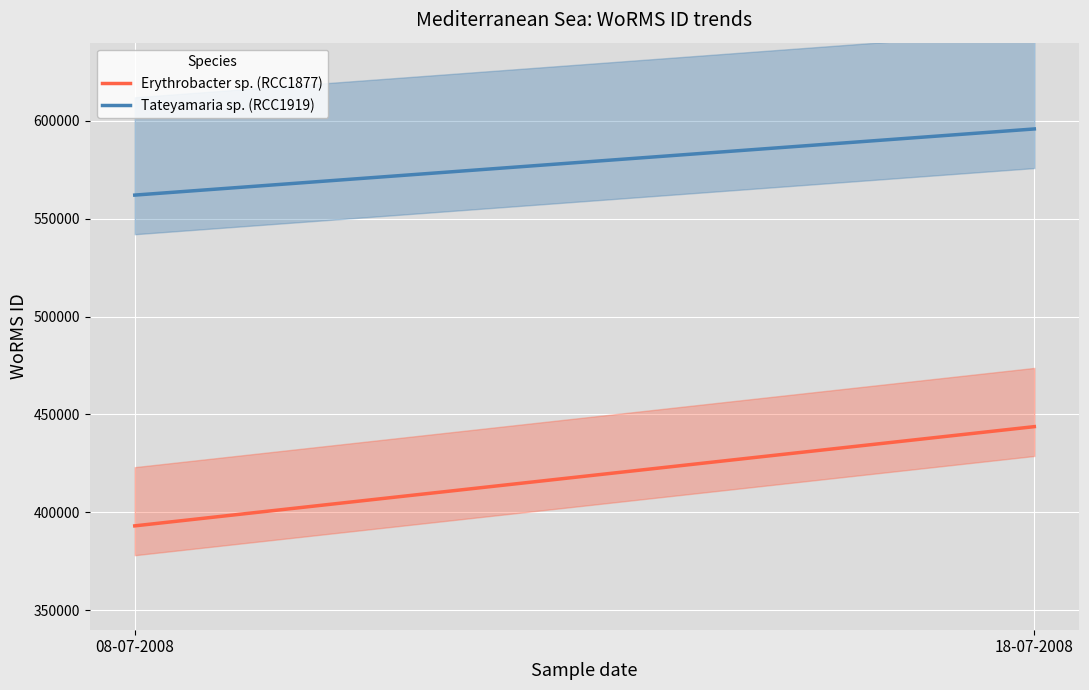

Reading right to left, what are all the values shown in this chart?

Erythrobacter sp. (RCC1877): 443784.3	393075.0
Tateyamaria sp. (RCC1919): 595912.2	562106.0